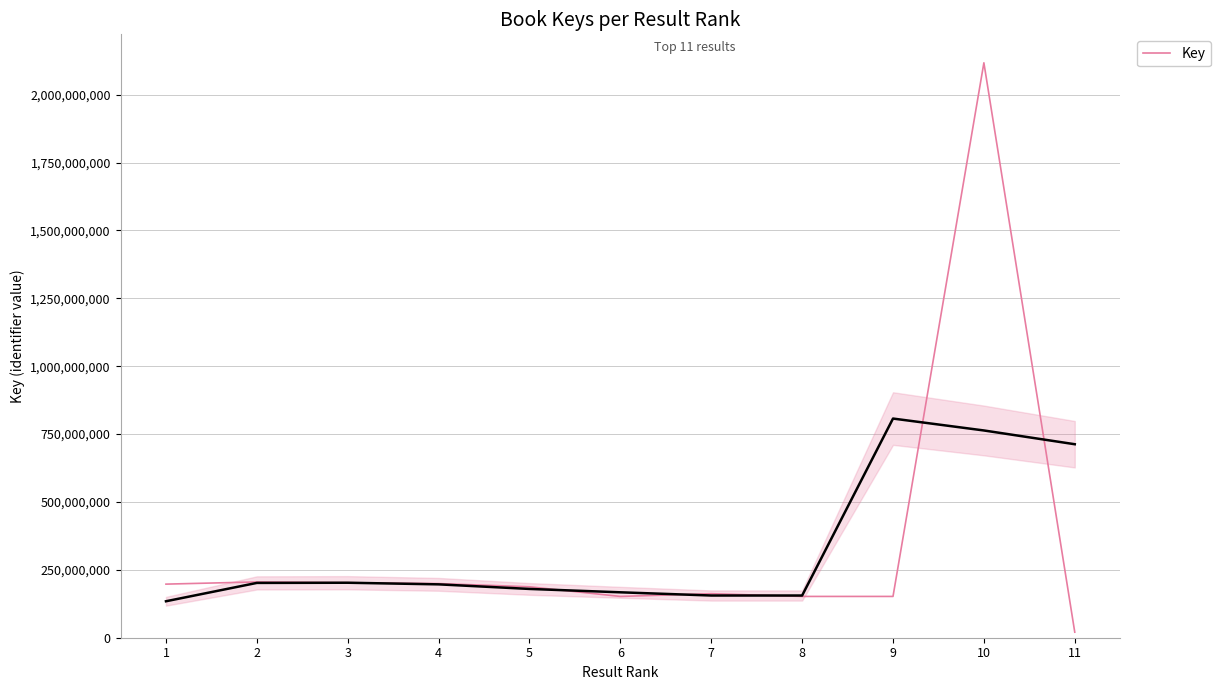

What is the value of the 2nd point from the left?

205456148